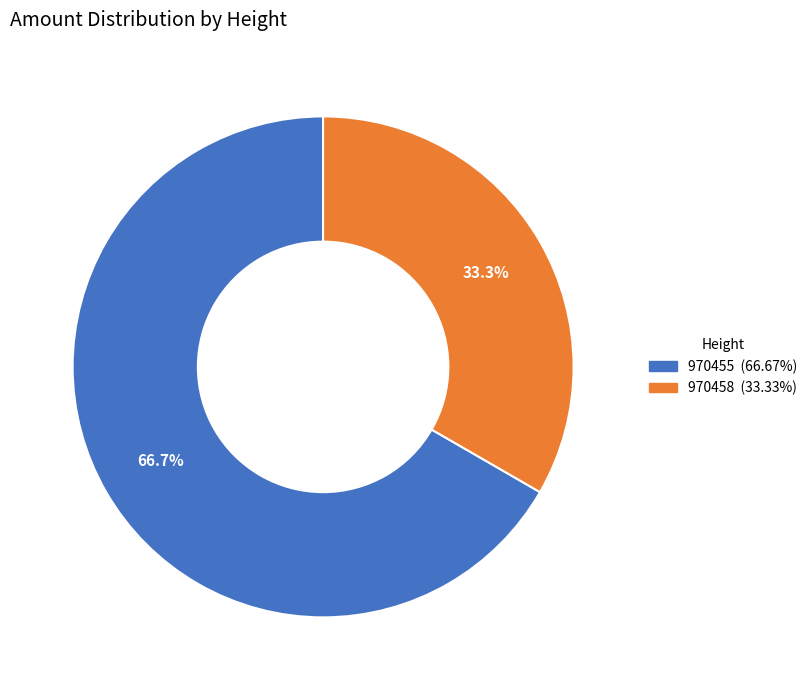

Do 970458 and 970455 together represent more than half of the pie?

Yes